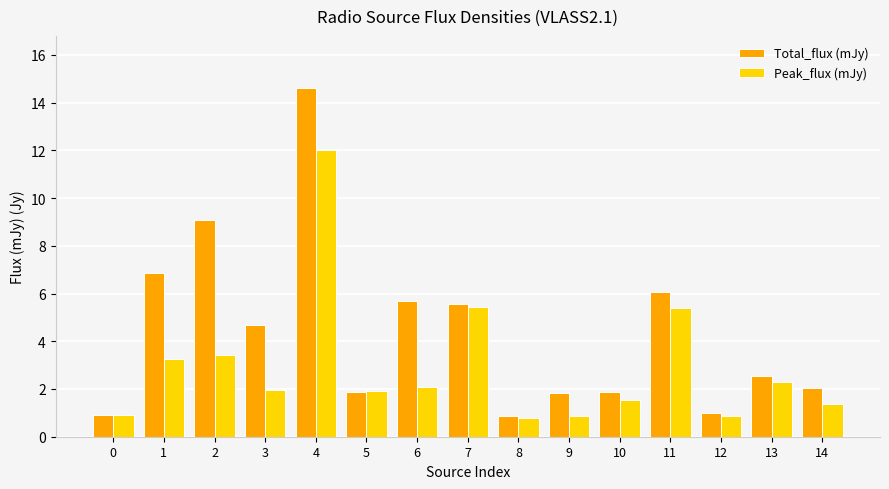

Count the number of categories in the chart.

15